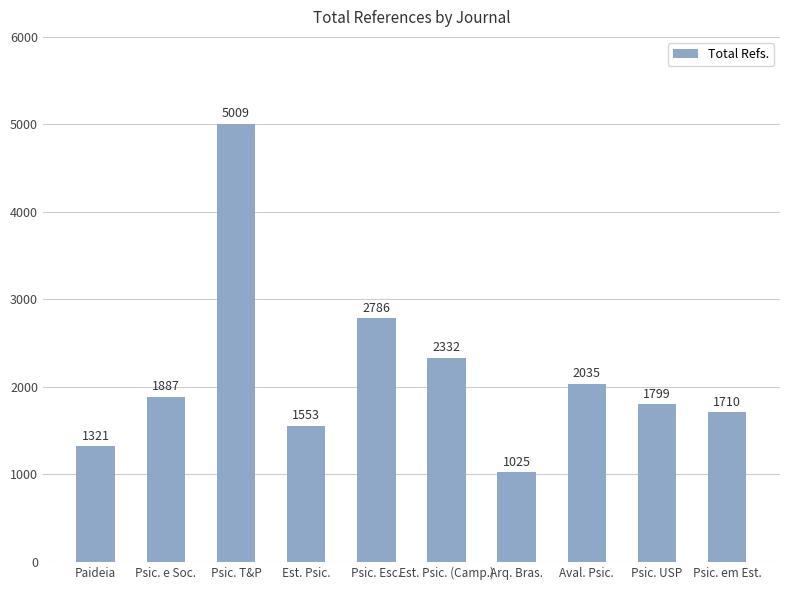

How many series are shown in this chart?

1